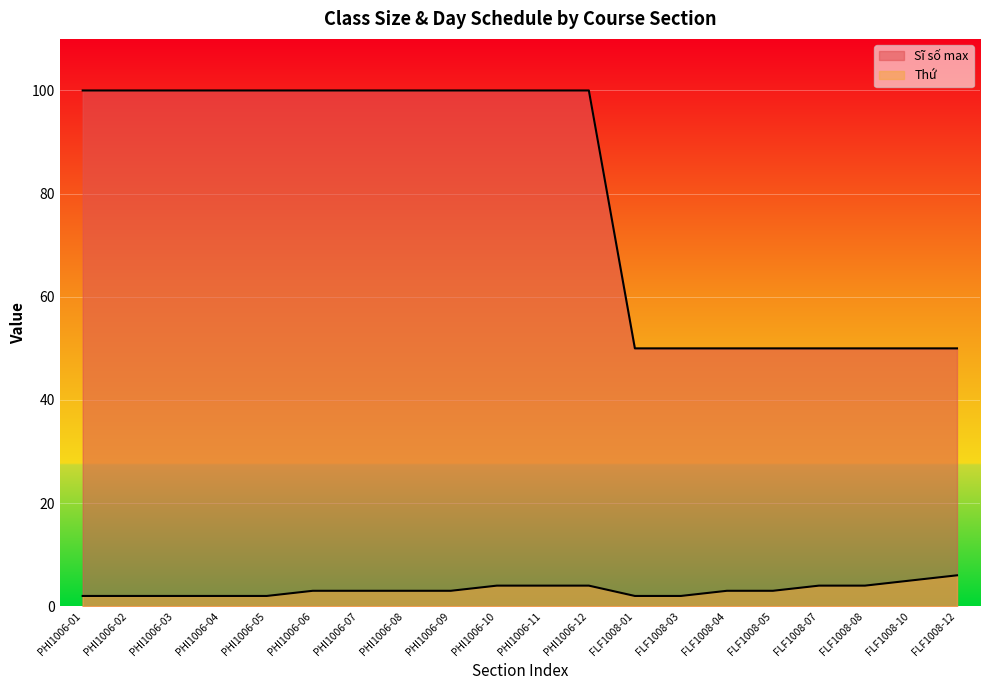

Which has a higher value, FLF1008-07 or FLF1008-03?

FLF1008-07